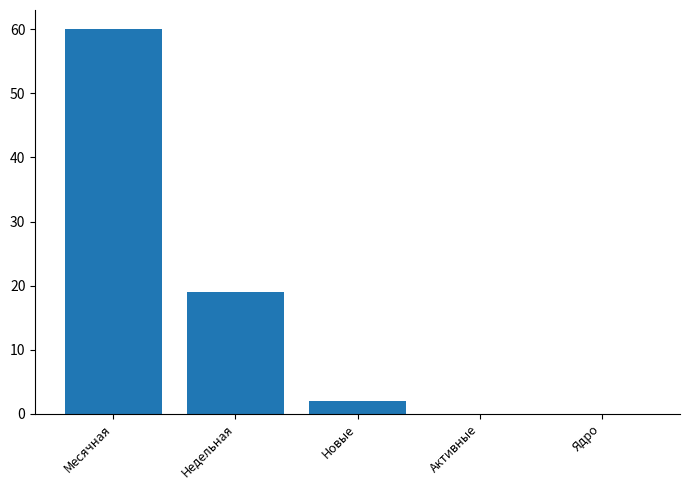

Reading left to right, list all the values displayed in this chart.

60	19	2	0	0